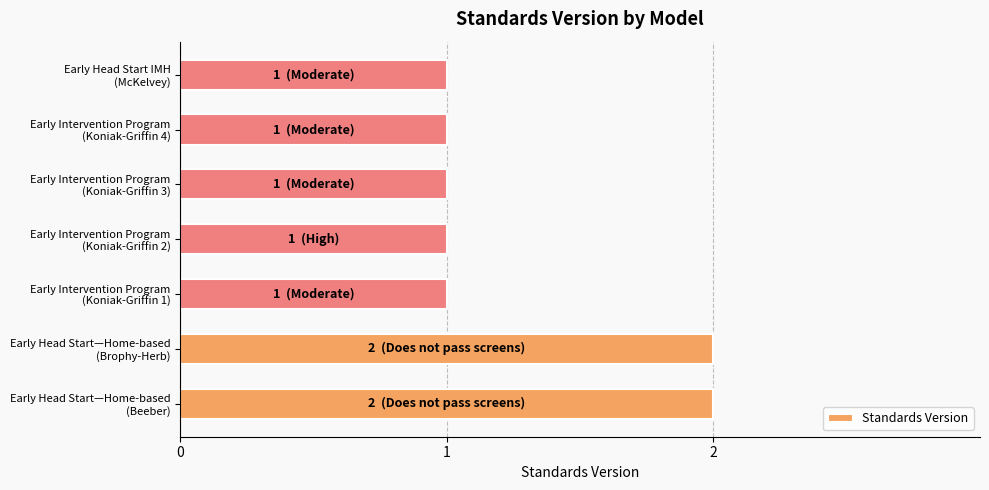

What is the sum of all values?

9